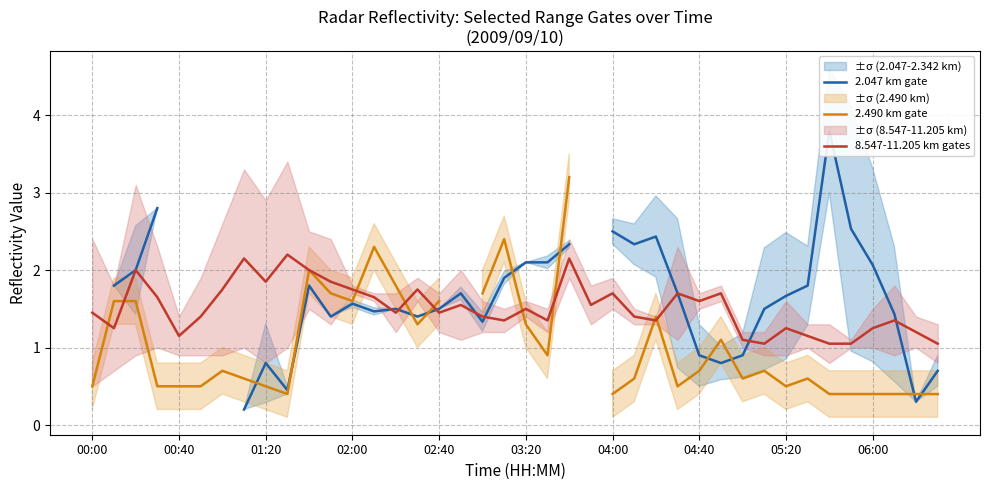

What is the highest value of the 8.547-11.205 km gates series?

2.2